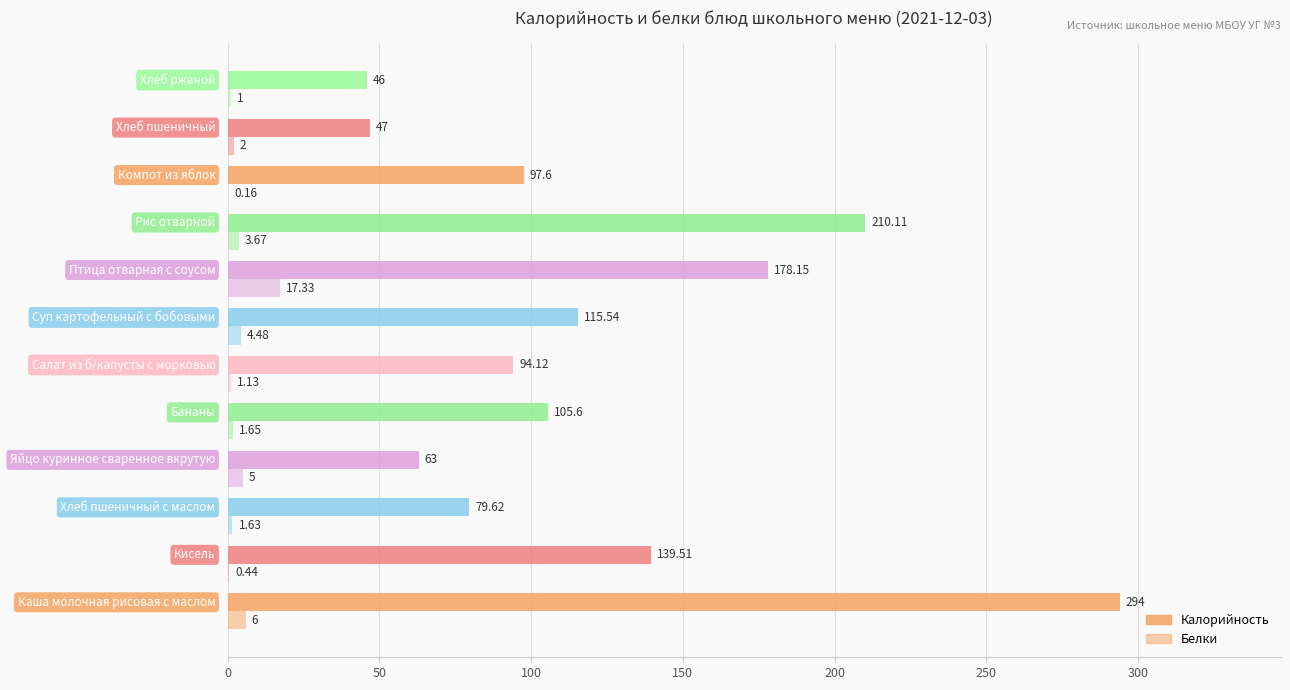

Count the number of categories in the chart.

12